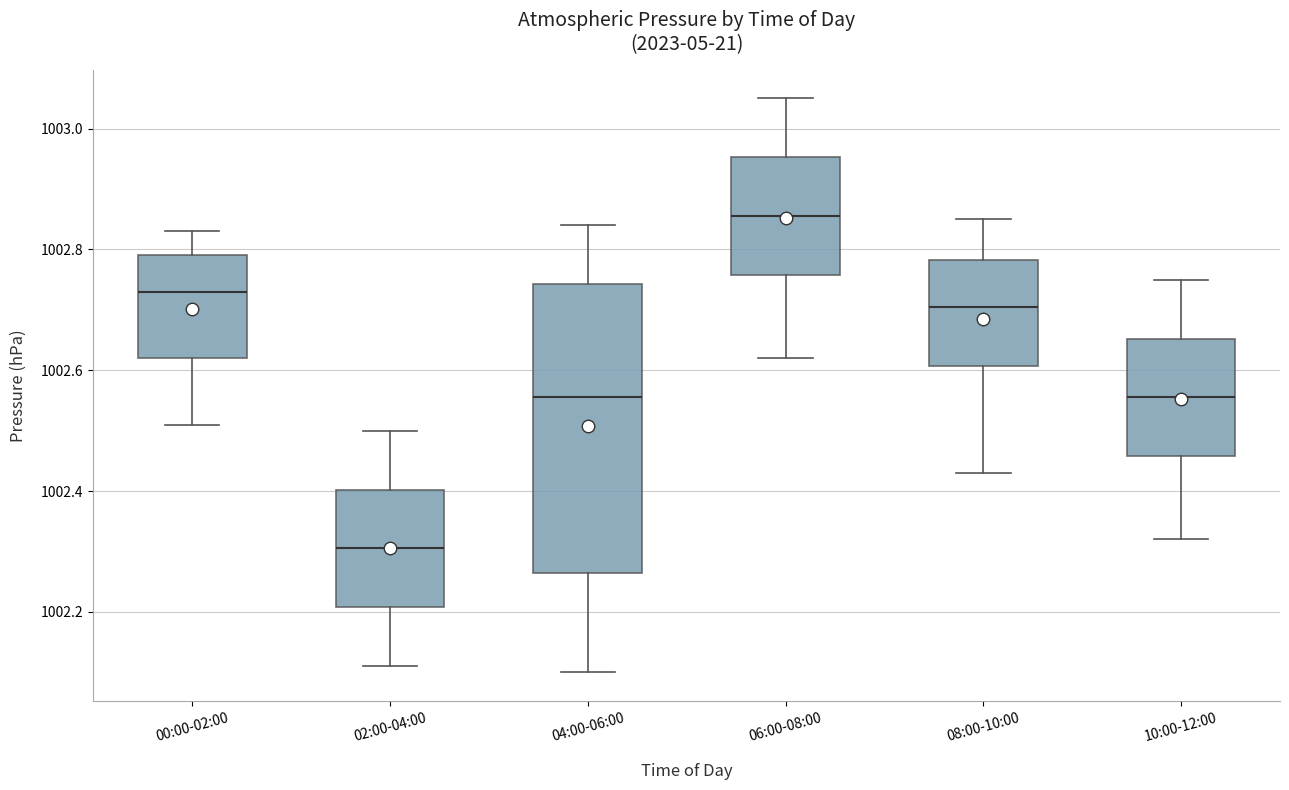

Comparing the boxes themselves (not the whiskers), which one is the tallest?

04:00-06:00